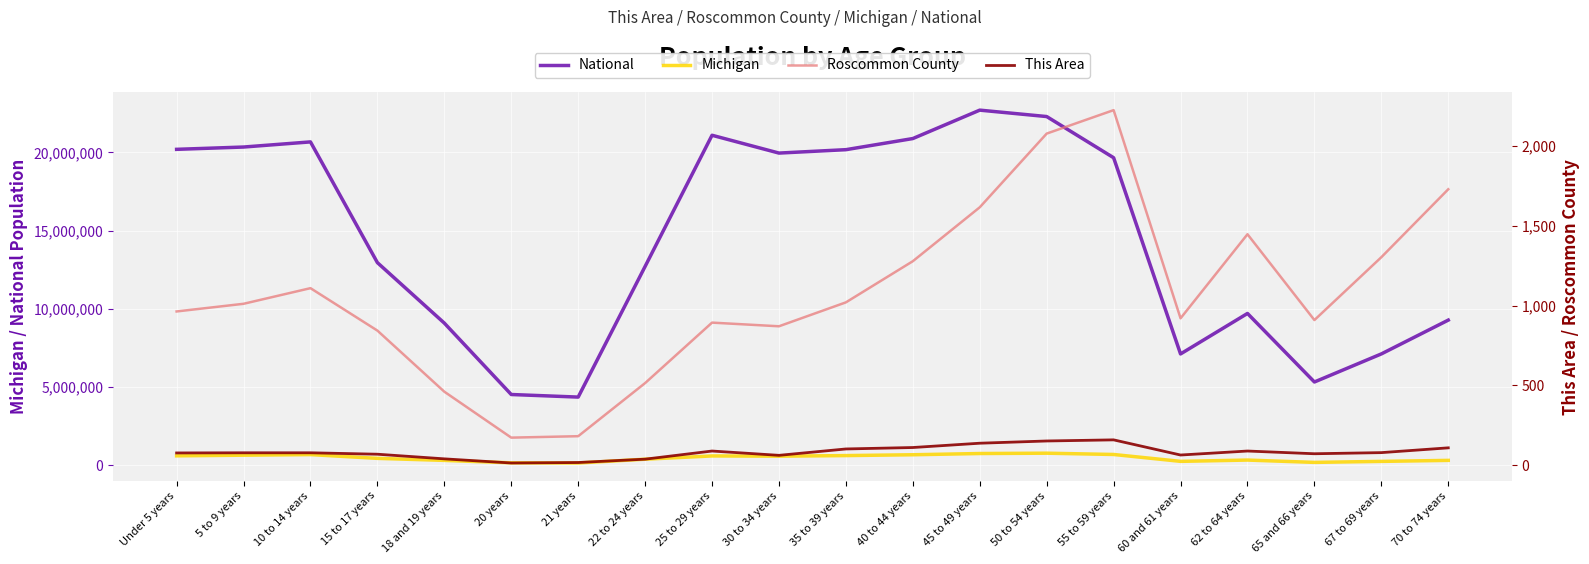

Reading left to right, transcribe all the data shown in this chart.

National: 20201362	20348657	20677194	12954254	9086089	4519129	4354294	12712576	21101849	19962099	20179642	20890964	22708591	22298125	19664805	7113727	9704197	5319902	7115361	9278166
Michigan: 596286	637784	675216	434782	304817	149350	138484	381238	589583	574566	612493	665481	744581	765452	683186	243067	325744	177313	241312	306084
Roscommon County: 963	1011	1109	843	460	172	181	514	893	870	1020	1278	1616	2078	2225	920	1447	909	1303	1729
This Area: 76	77	77	68	39	13	16	37	88	61	101	110	137	151	158	63	88	71	78	108